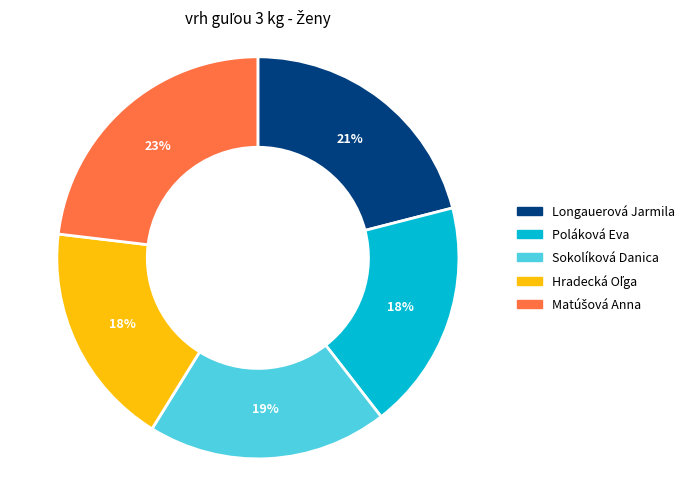

To the nearest percent, what portion does Longauerová Jarmila represent?

21%